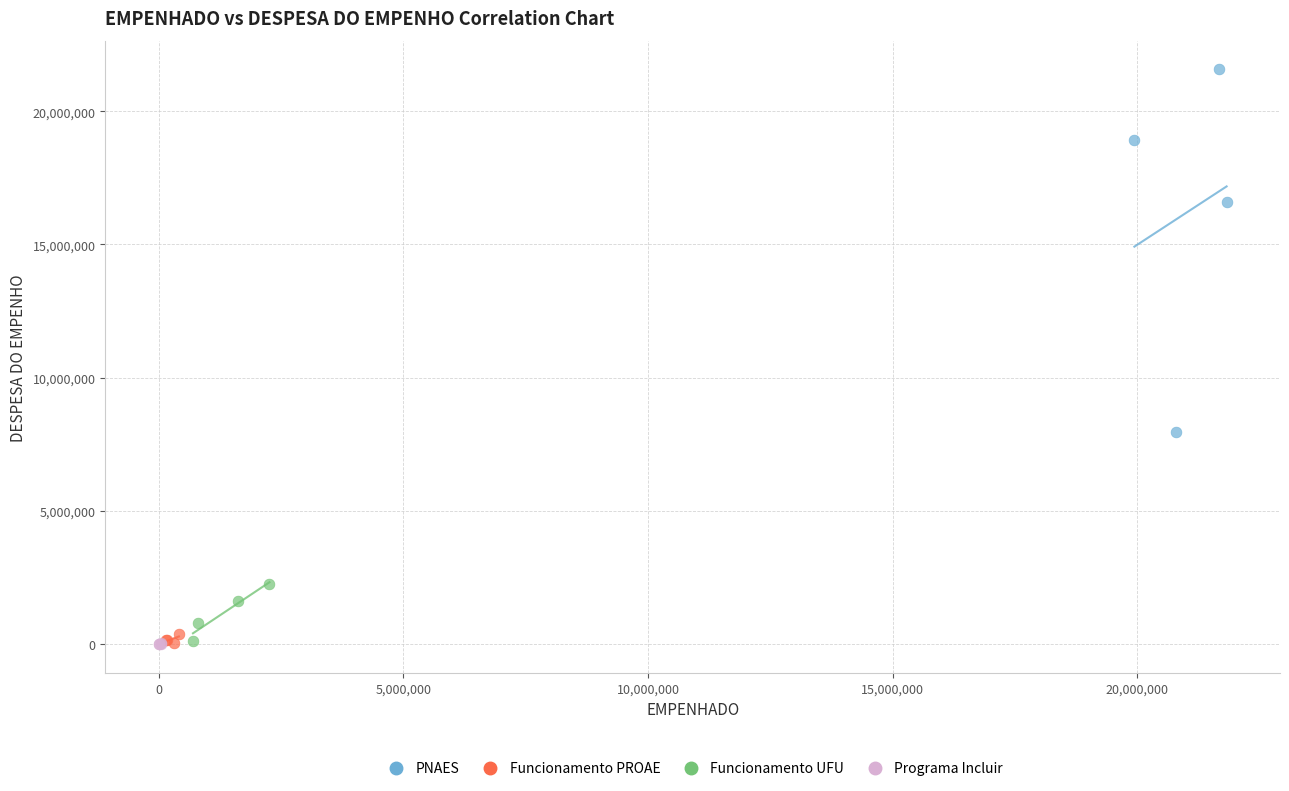

Which series has the widest spread of Y values?

PNAES